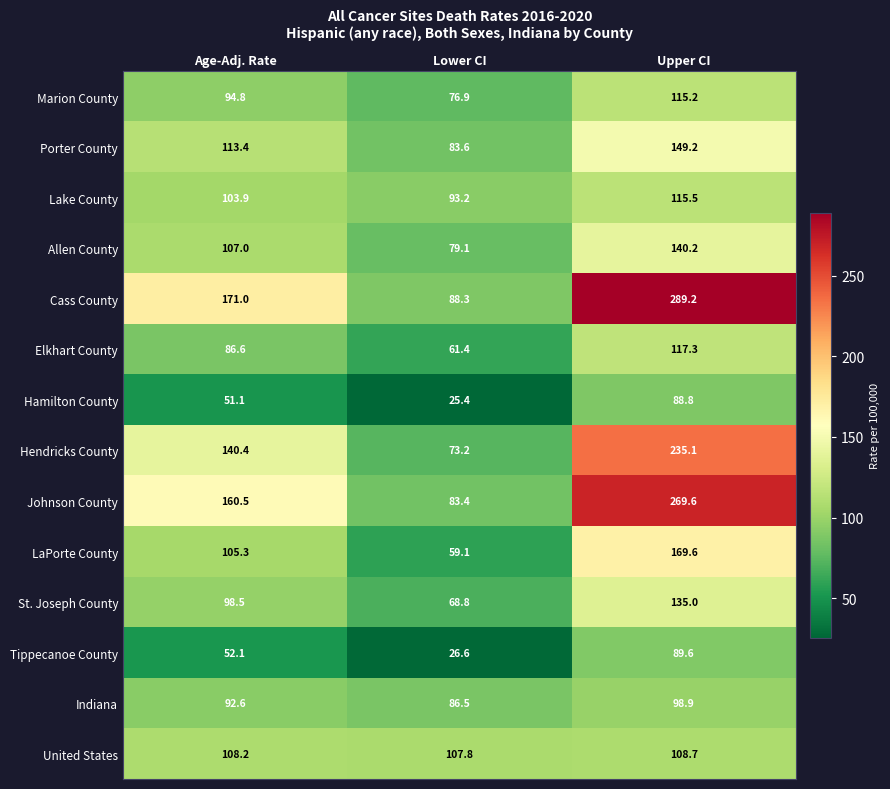

The Tippecanoe County series shows 6.5 at Lower CI. True or false?

False